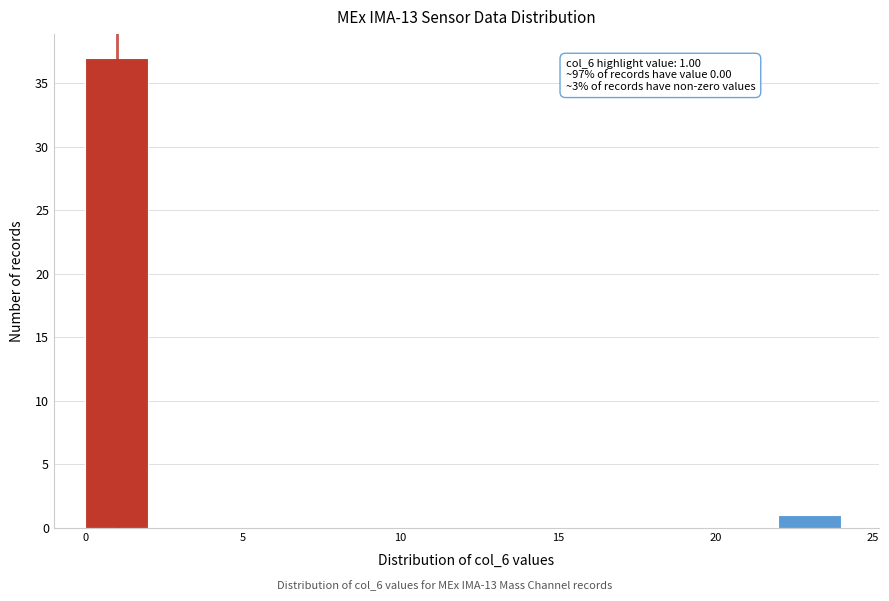

Which range on the x-axis has the tallest bar?

0 to 2